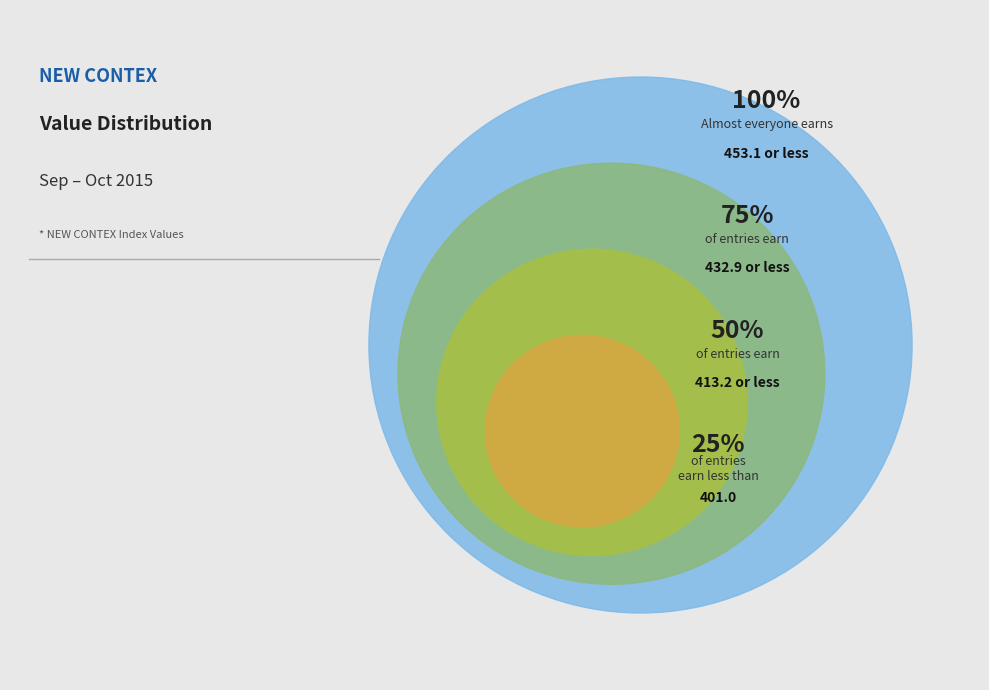

Does any single category account for the majority?

No